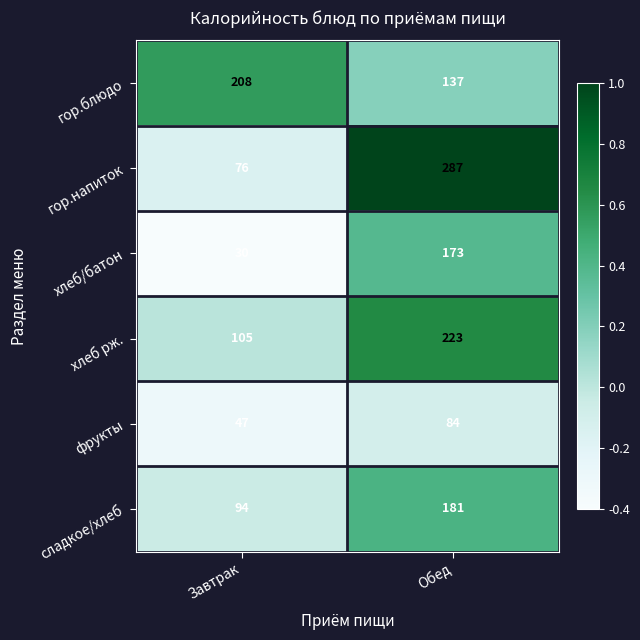

Is it true that хлеб рж. equals 105 at Завтрак?

True